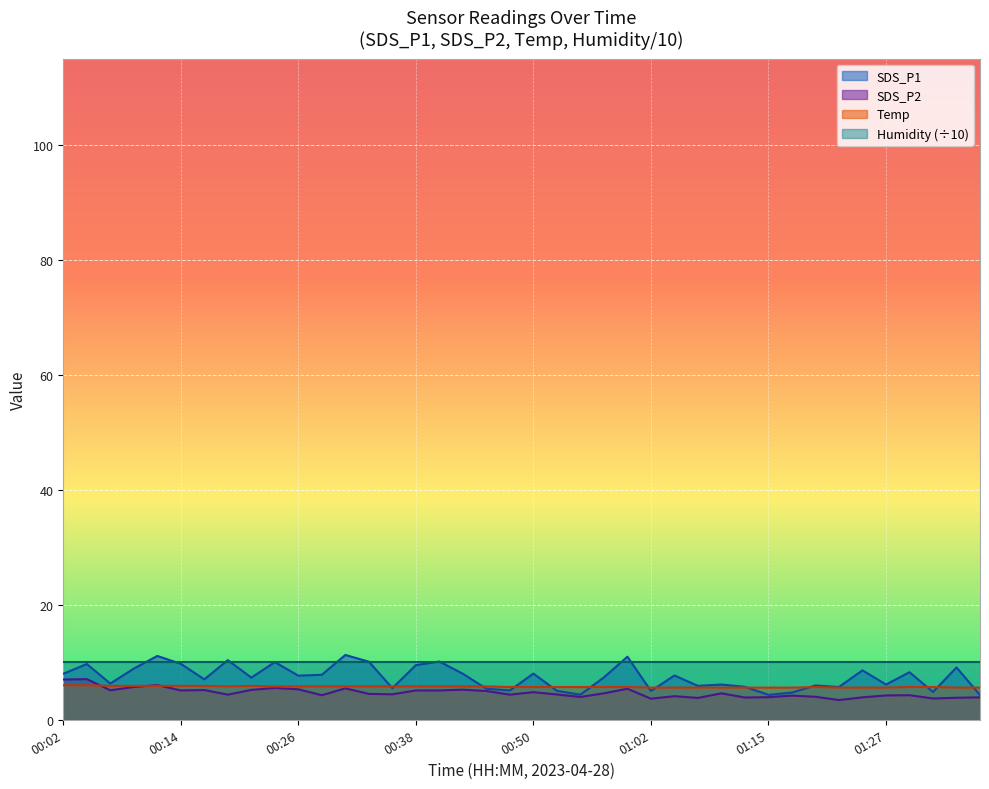

Which has a higher value, 01:00 or 01:29?

01:00